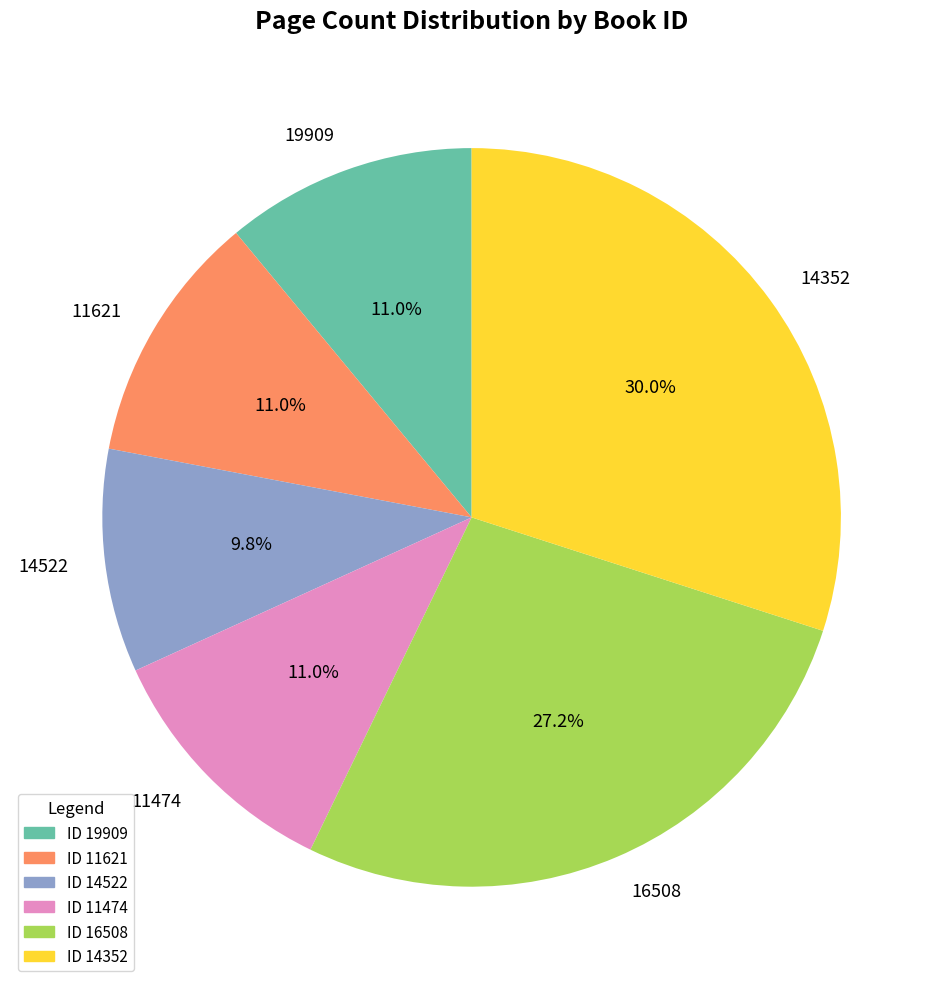

To the nearest percent, what portion does 11621 represent?

11%